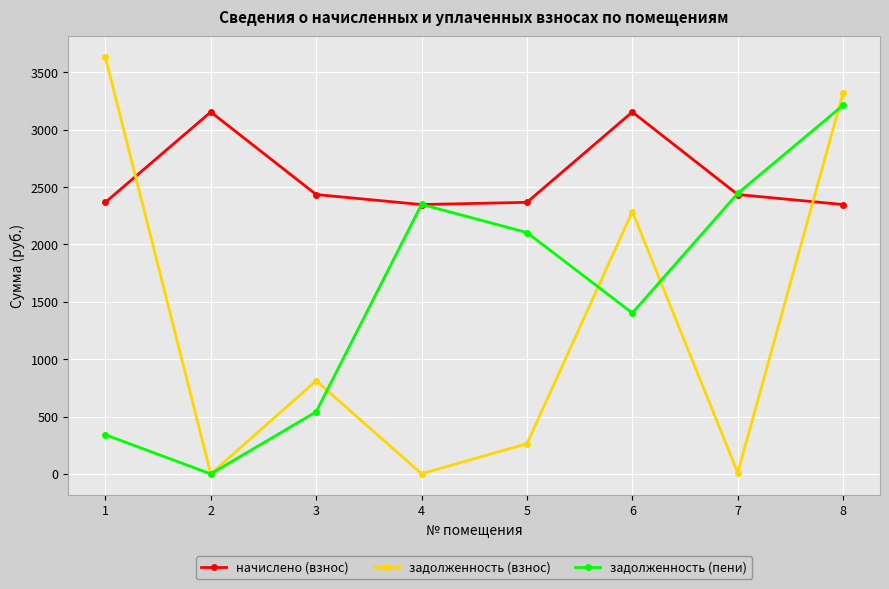

In начислено (взнос), how many points are lower than both neighbors (excluding endpoints)?

1